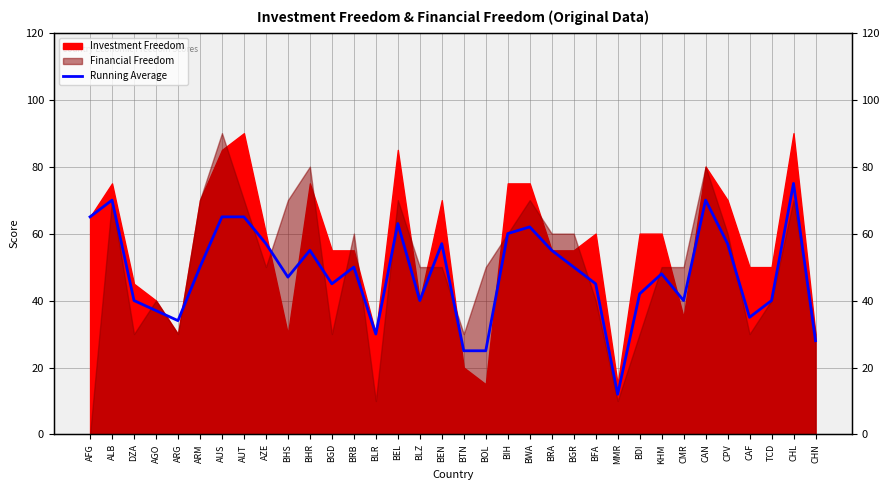

What is the value of the 19th point from the left?

25